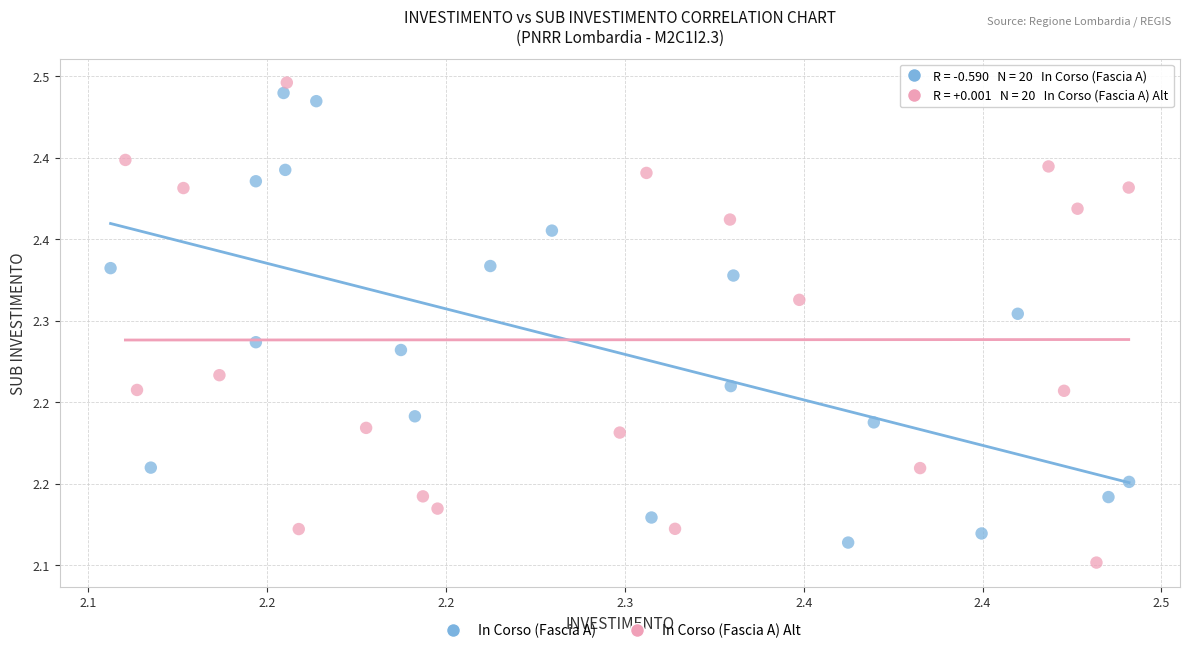

Which series contains the lowest Y value?

In Corso (Fascia A) Alt